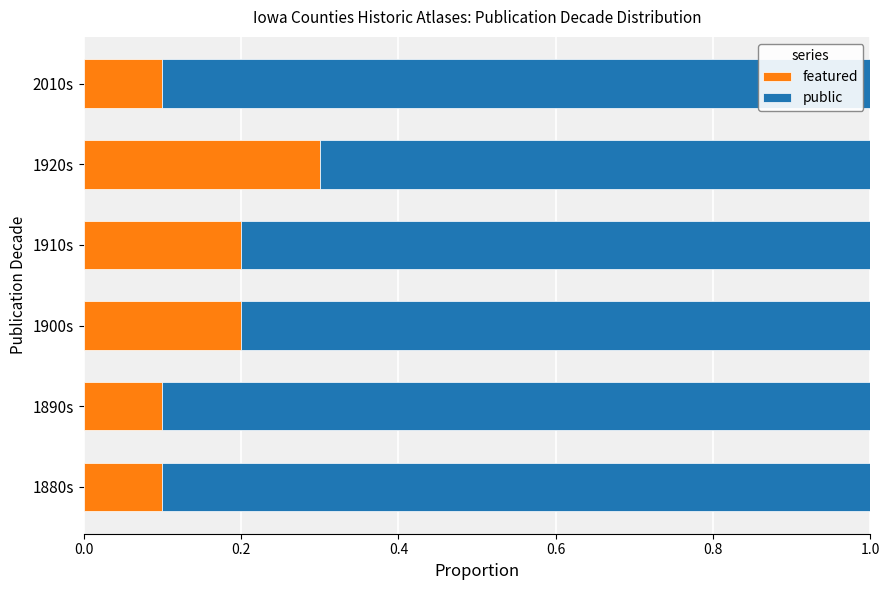

What is the total value across all series at 1890s?

1.0